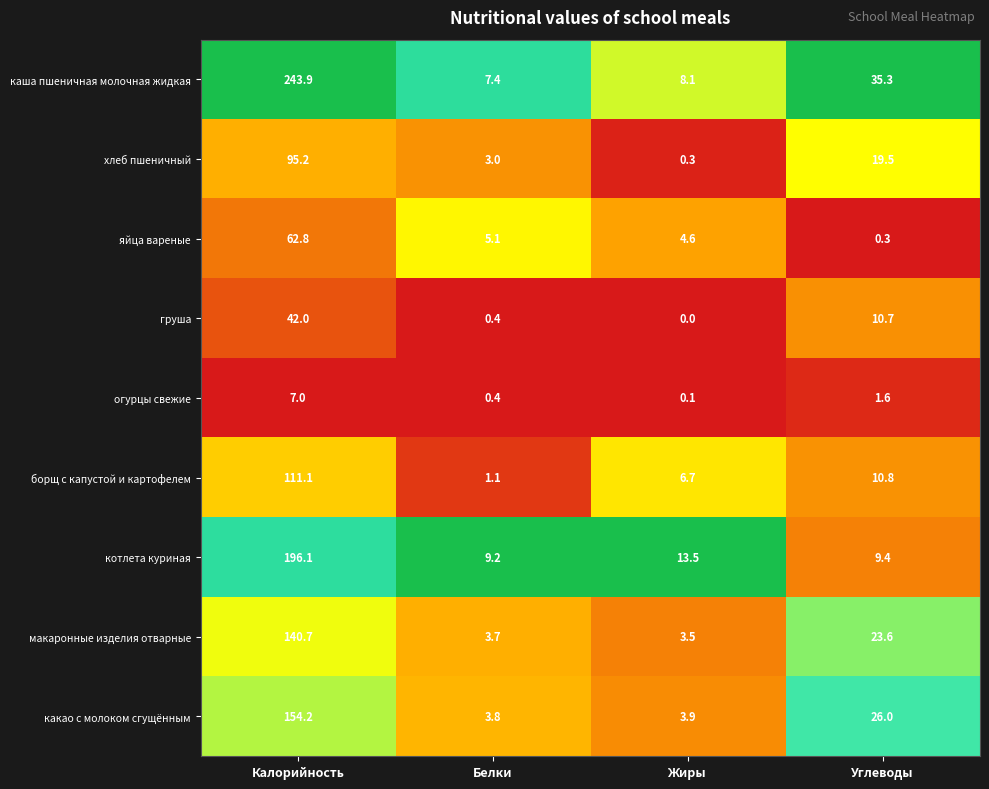

What is the difference between the огурцы свежие values at Углеводы and Жиры?

1.5